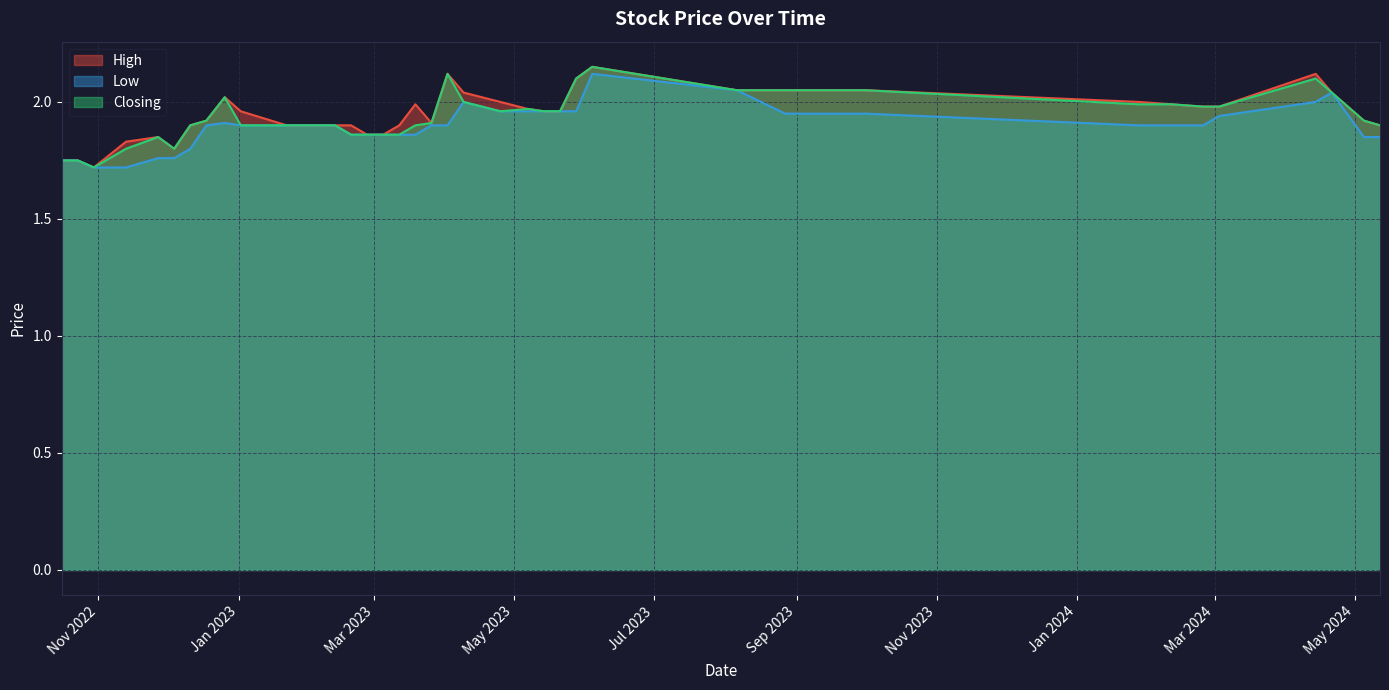

What is the smallest value displayed?

1.7